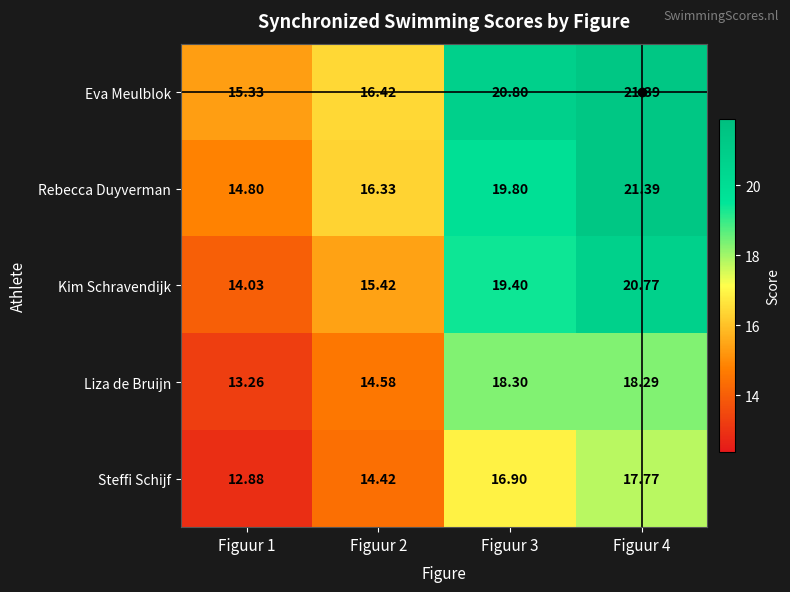

Which series has the largest total across all categories?

Eva Meulblok